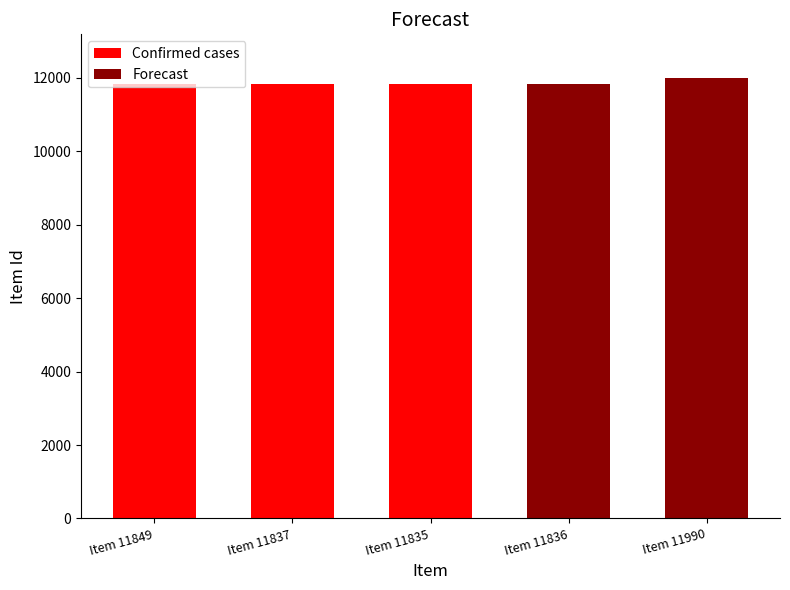

Rank the categories by Forecast value from highest to lowest.

Item 11990, Item 11836, Item 11849, Item 11837, Item 11835